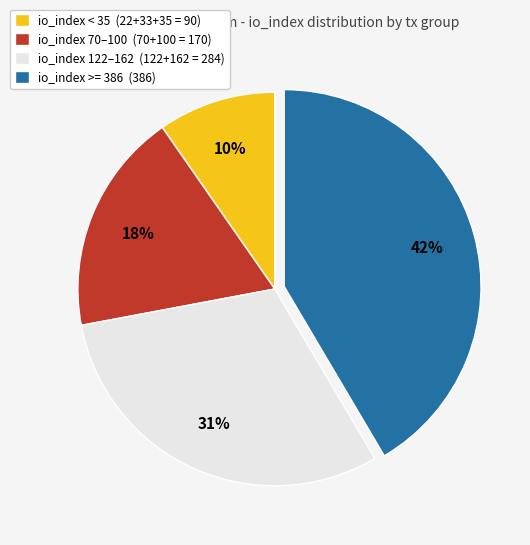

Which has a higher value, io_index < 35 (22+33+35 = 90) or io_index 70–100 (70+100 = 170)?

io_index 70–100 (70+100 = 170)